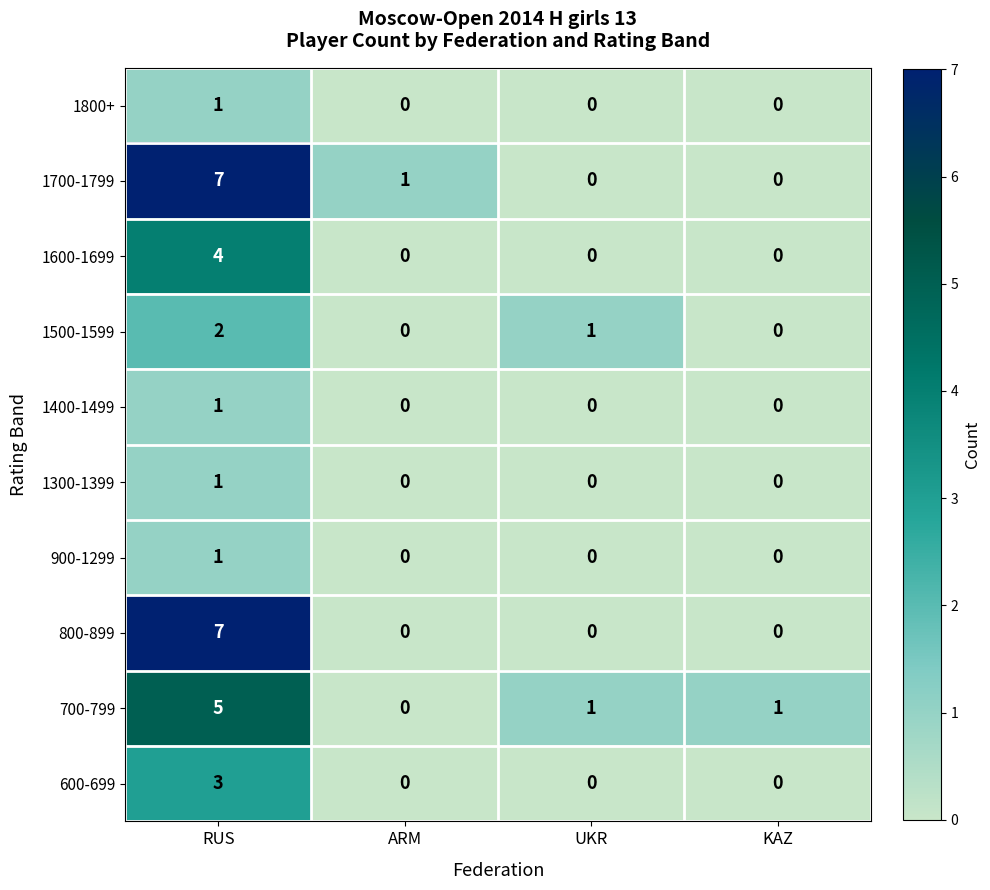

How many values in the 700-799 series are below 1?

1